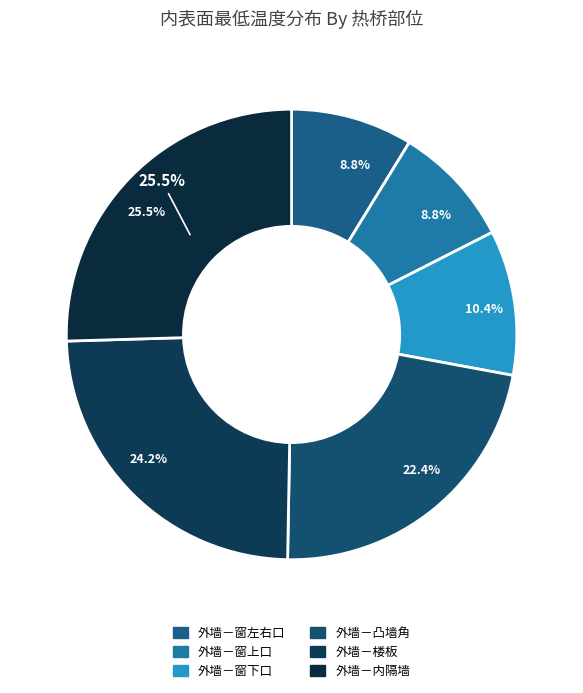

To the nearest percent, what is the difference between the 外墙－窗下口 and 外墙－窗左右口 slice percentages?

2%